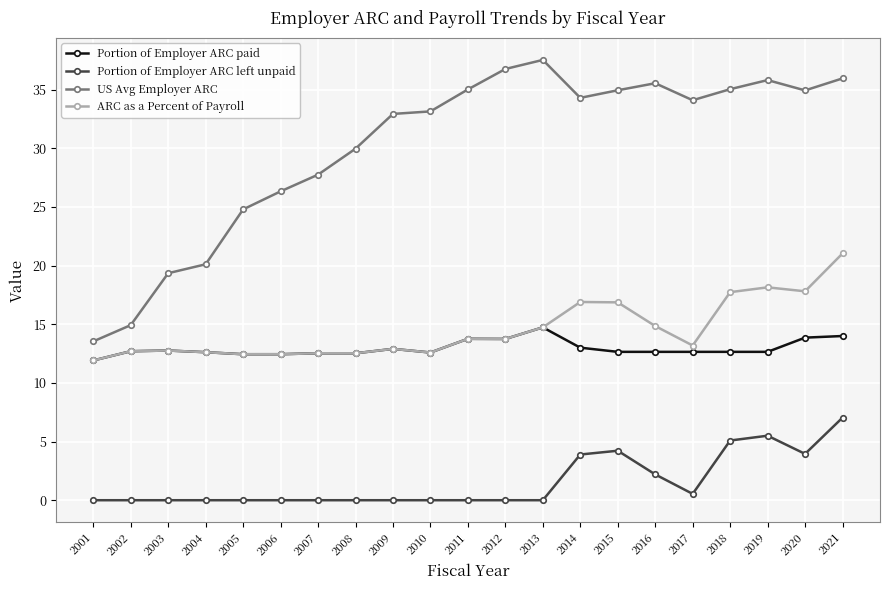

The US Avg Employer ARC series shows 39.4 at 2007. True or false?

False